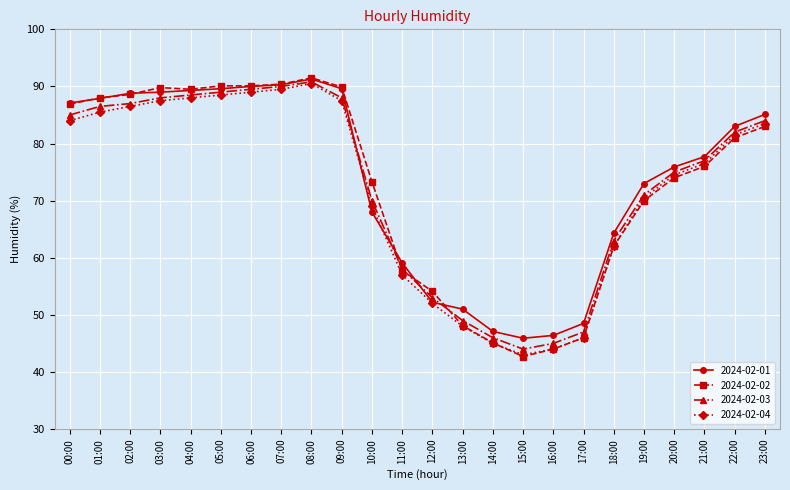

What is the difference between the maximum and second lowest values in the 2024-02-03 series?

45.8